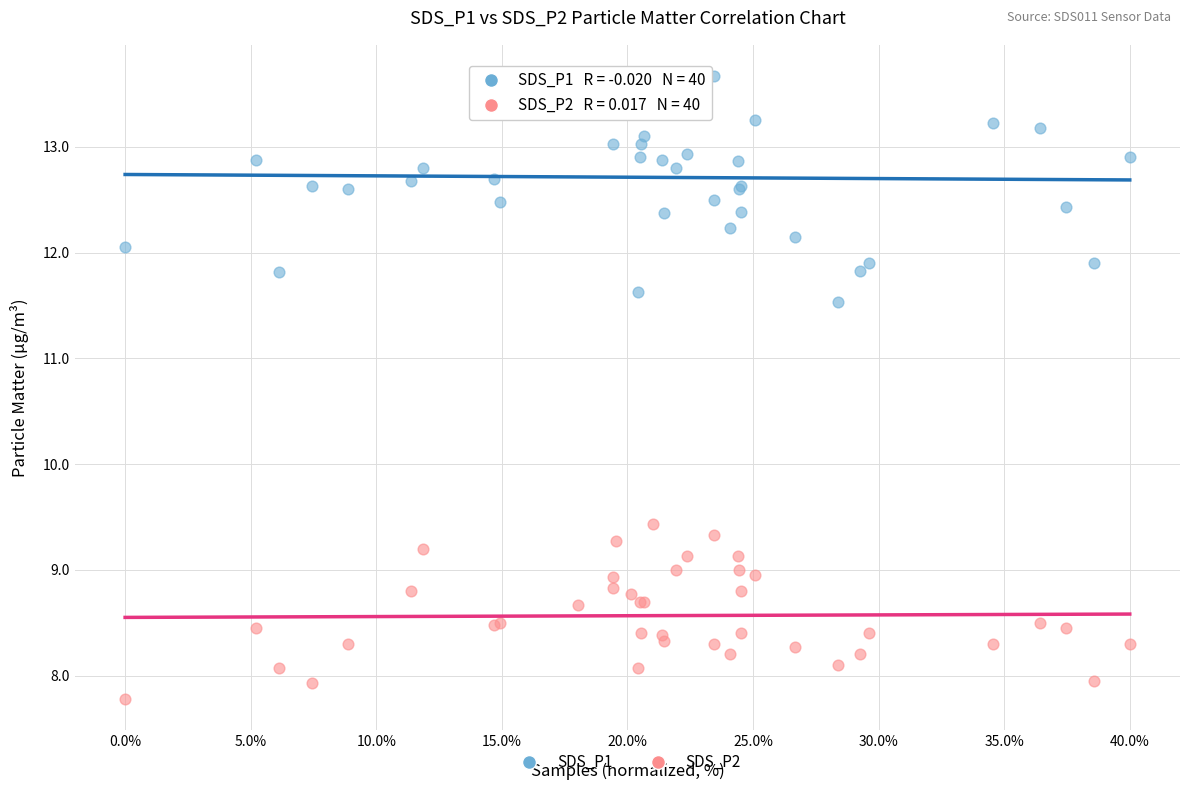

Which series reaches the maximum Y coordinate?

SDS_P1